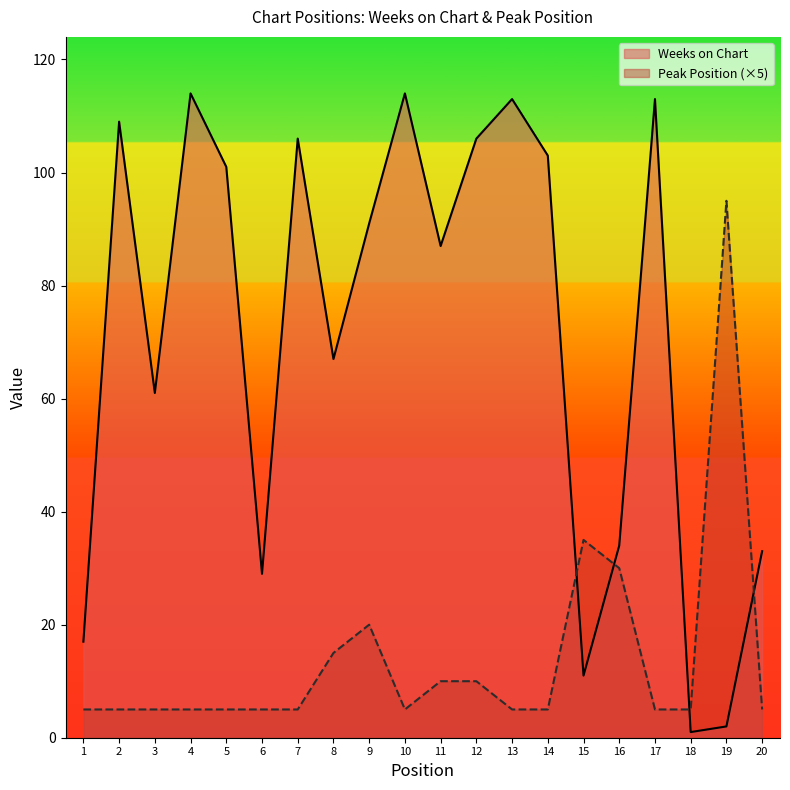

Where is the first local maximum for Weeks on Chart?

2